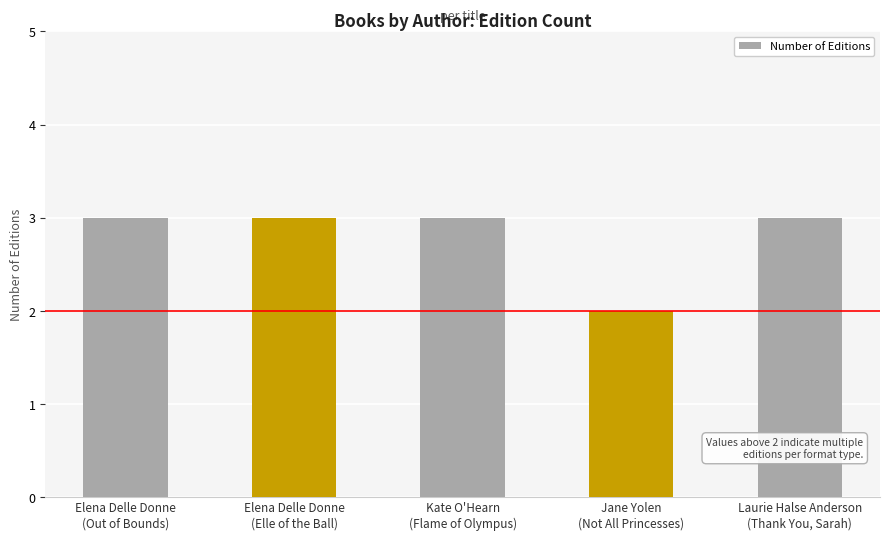

What is the maximum value shown in the chart?

3